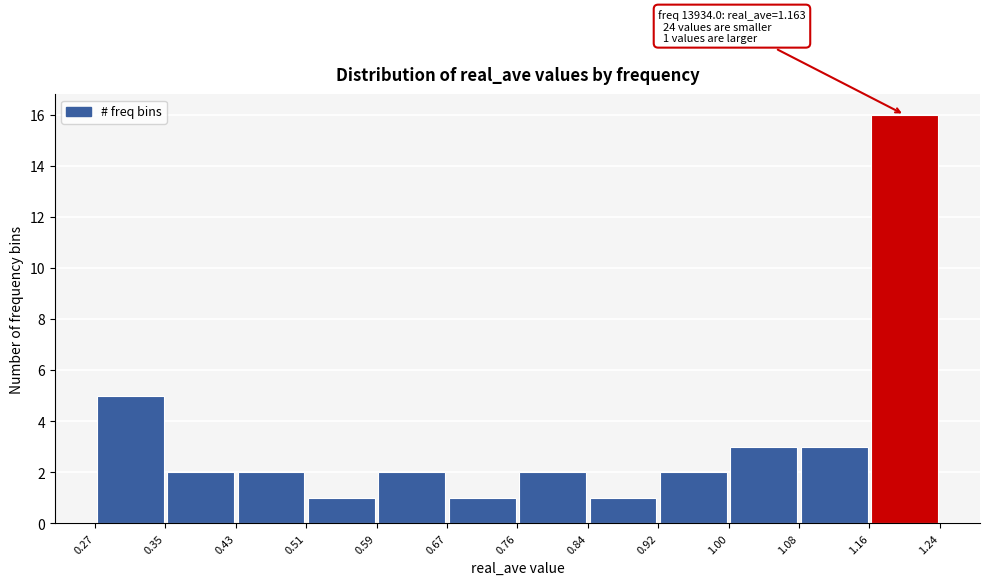

Over which range of the x-axis is the bar tallest?

1.16 to 1.24